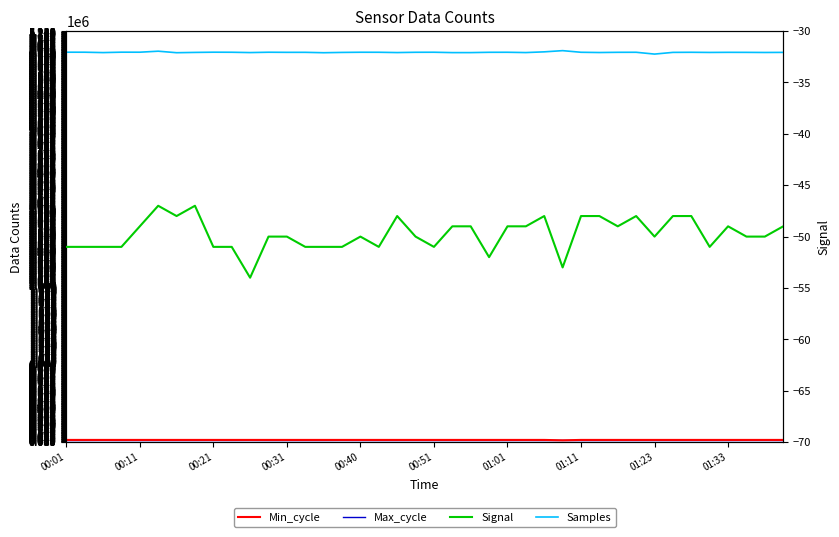

What is the sum of the Min_cycle values at 35 and 10?

56000